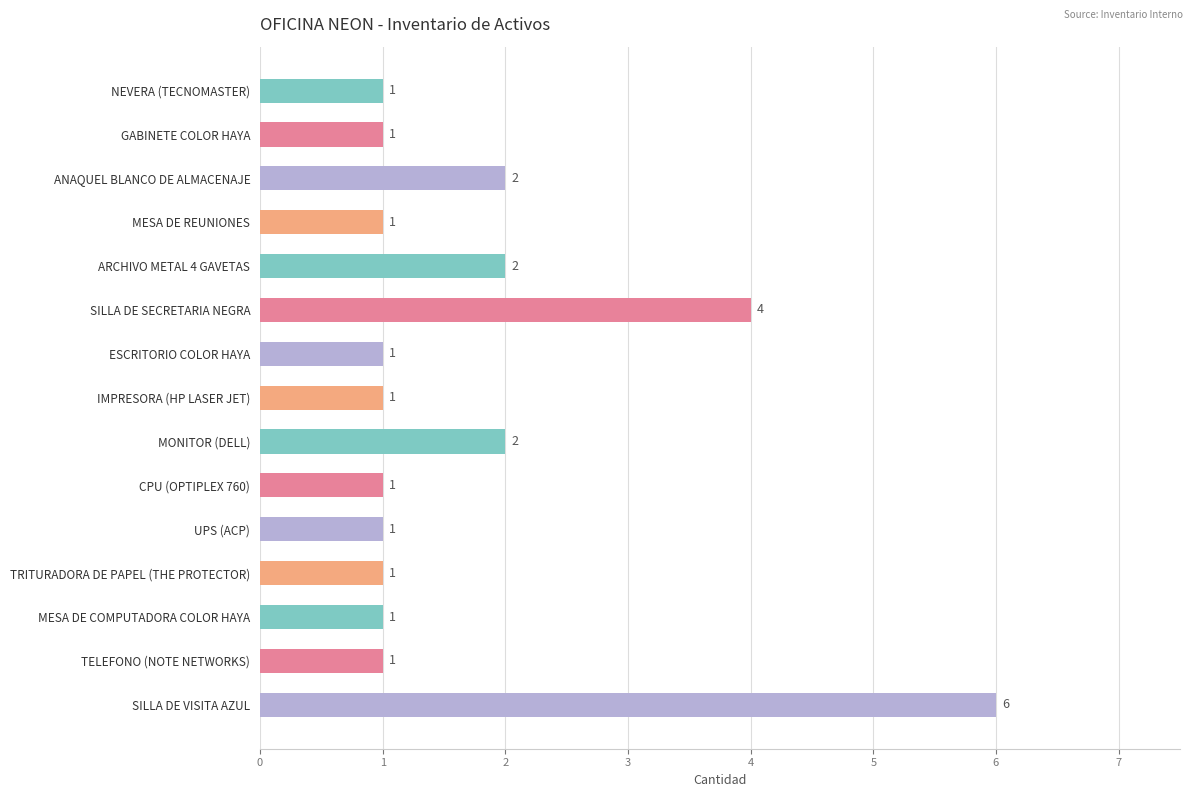

What is the sum of all values?

26